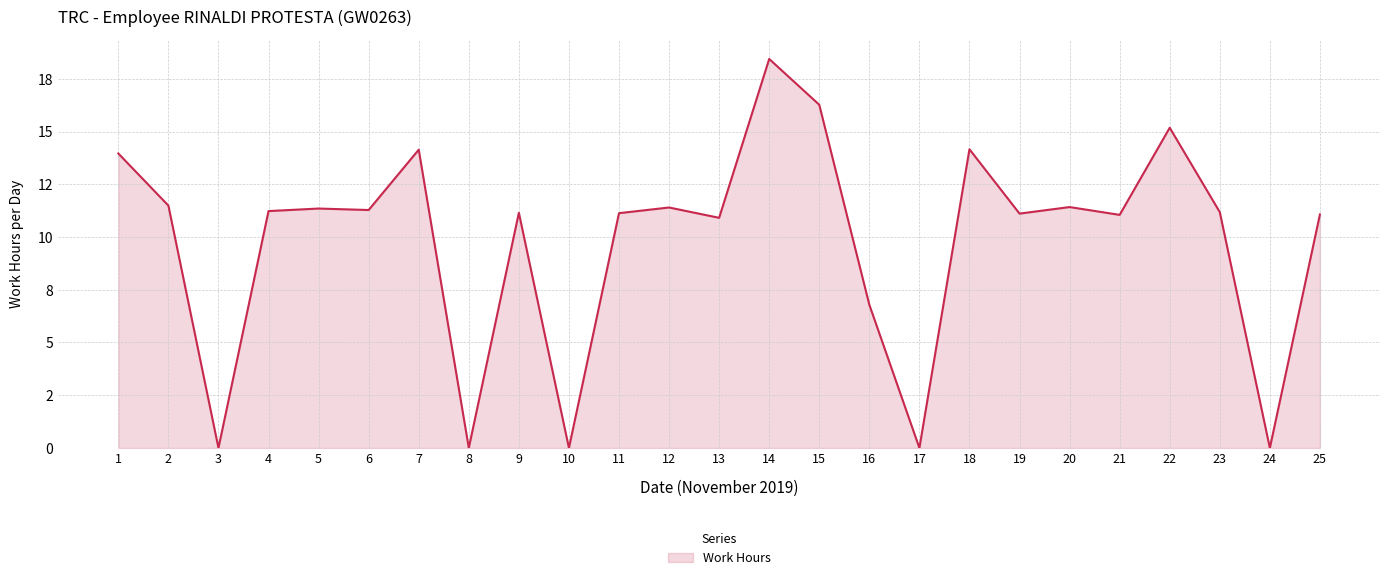

Reading left to right, transcribe all the data shown in this chart.

1=14.0	2=11.5	3=0.0	4=11.2	5=11.3	6=11.3	7=14.1	8=0.0	9=11.2	10=0.0	11=11.1	12=11.4	13=10.9	14=18.4	15=16.3	16=6.8	17=0.0	18=14.2	19=11.1	20=11.4	21=11.1	22=15.2	23=11.2	24=0.0	25=11.1